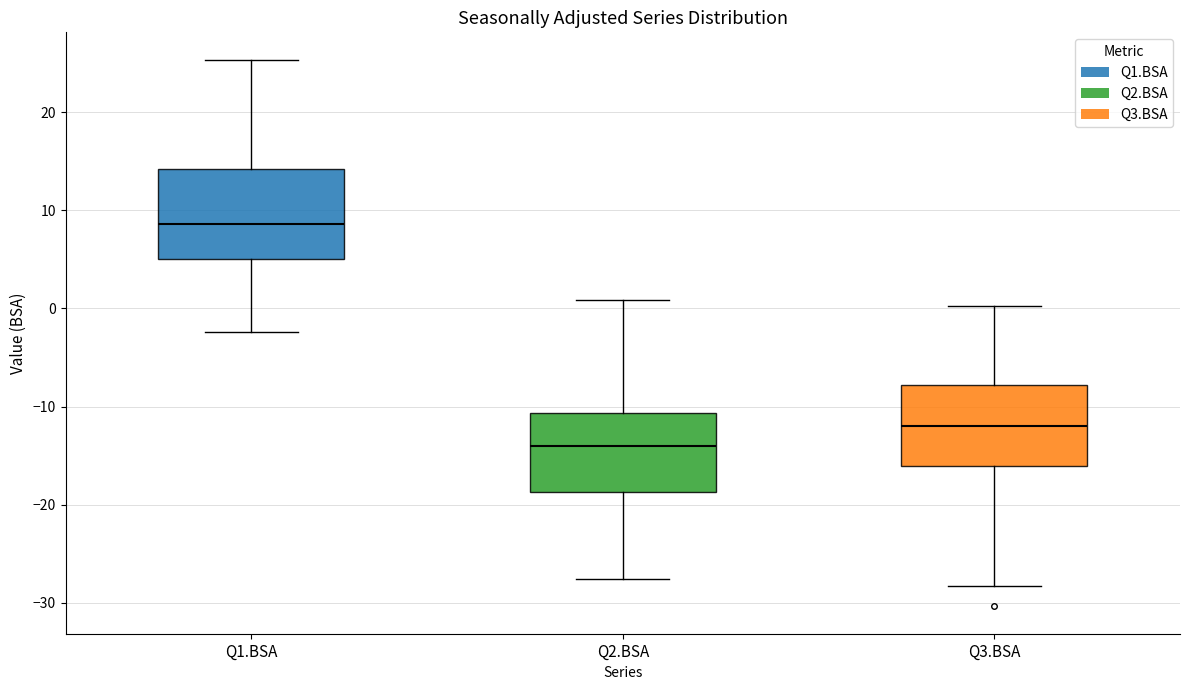

Where does the lower whisker of the box for Q3.BSA end on the y-axis? The values are not printed on the chart, so give them approximately, as read against the axis.

-28